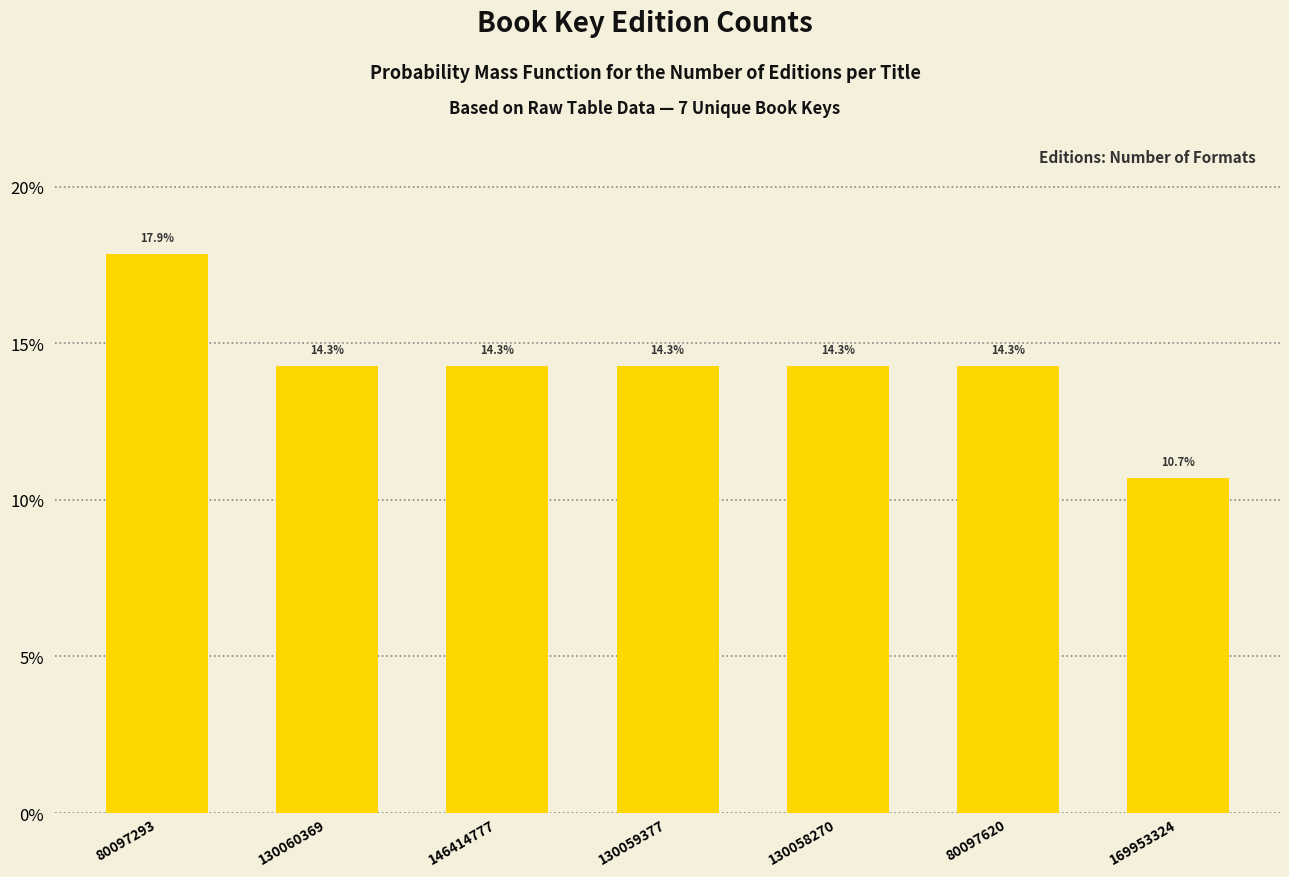

Reading left to right, extract all data points from this chart.

80097293=17.9	130060369=14.3	146414777=14.3	130059377=14.3	130058270=14.3	80097620=14.3	169953324=10.7